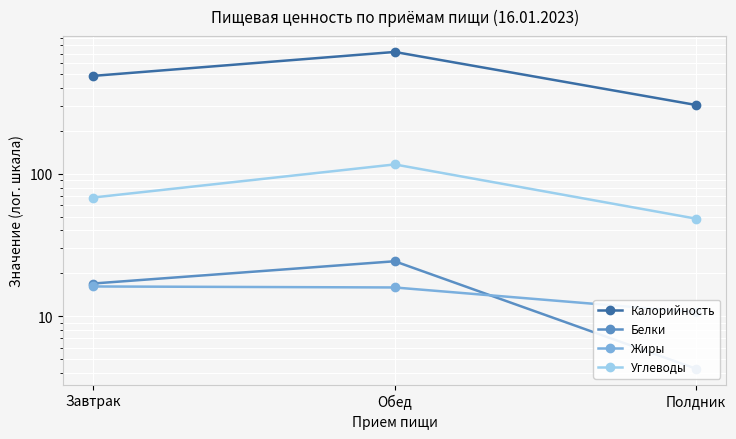

What position from the left is Завтрак?

1